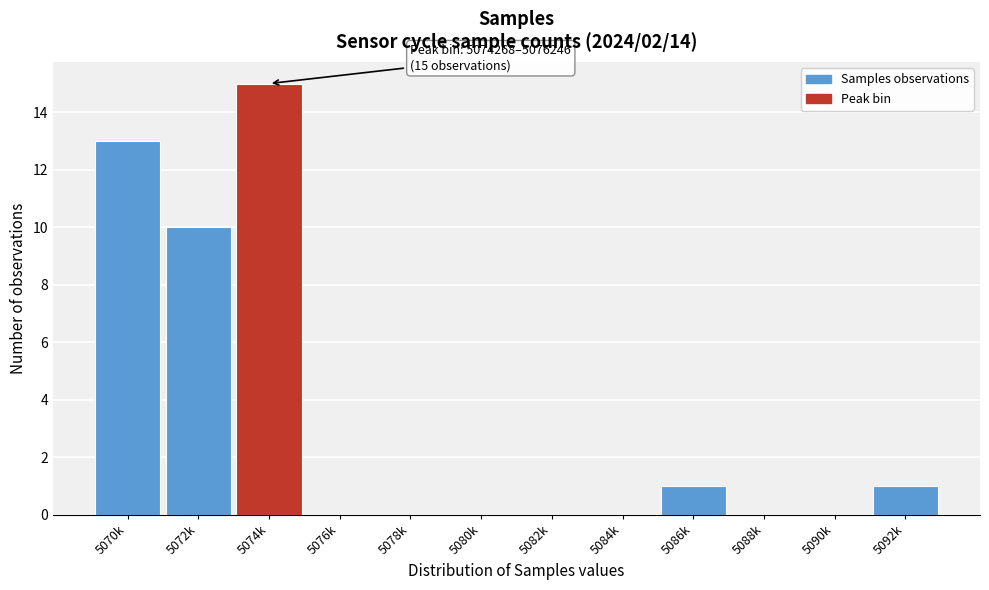

Reading left to right, transcribe all the data shown in this chart.

5070k=13	5072k=10	5074k=15	5076k=0	5078k=0	5080k=0	5082k=0	5084k=0	5086k=1	5088k=0	5090k=0	5092k=1